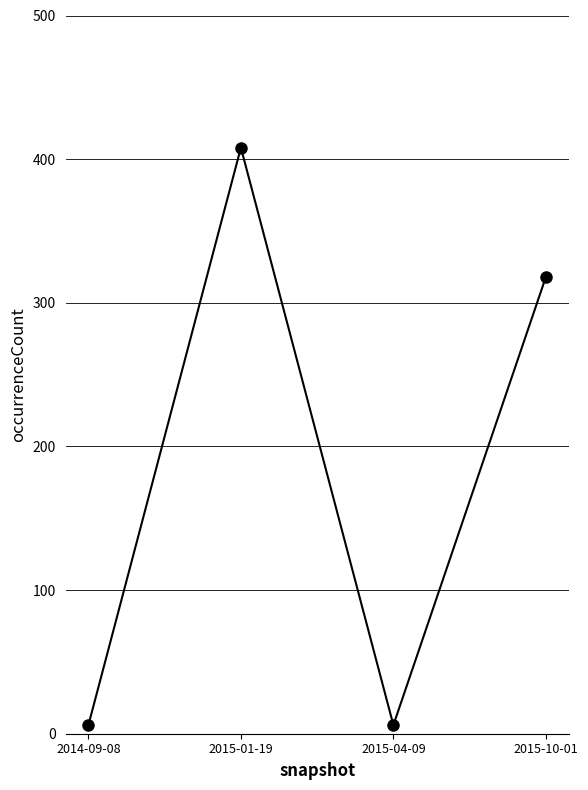

How many interior local valleys (lower than both neighbors) does the data have?

1